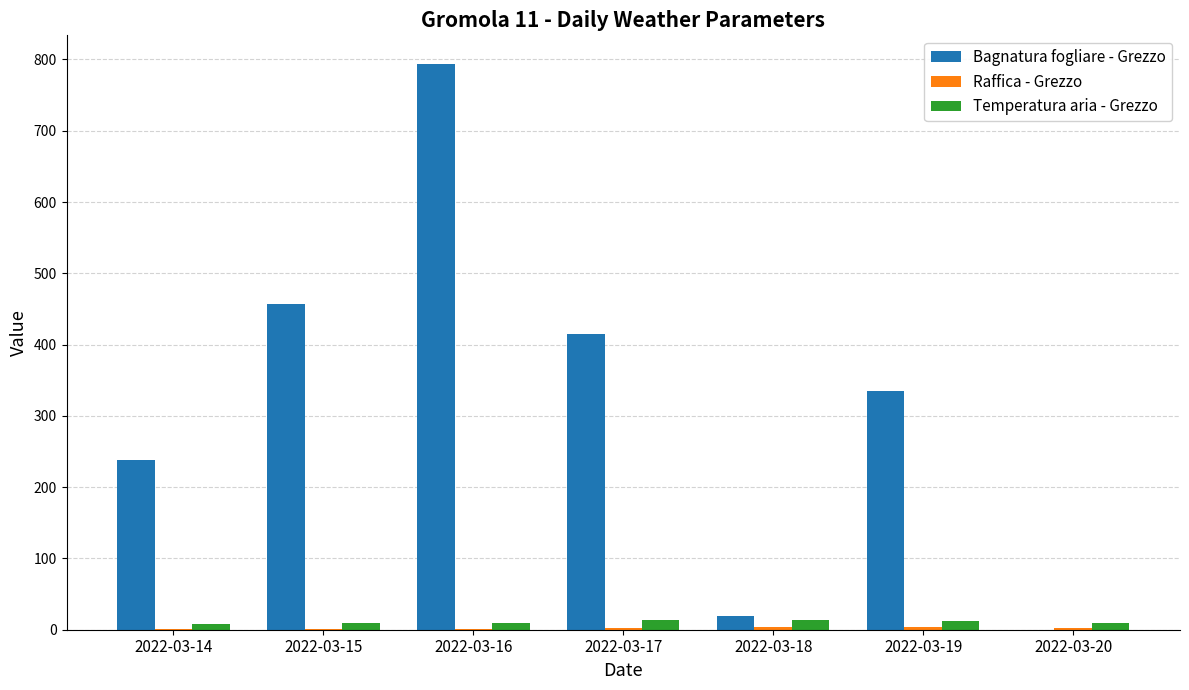

Where is Bagnatura fogliare - Grezzo nearest to the value 397?

2022-03-17